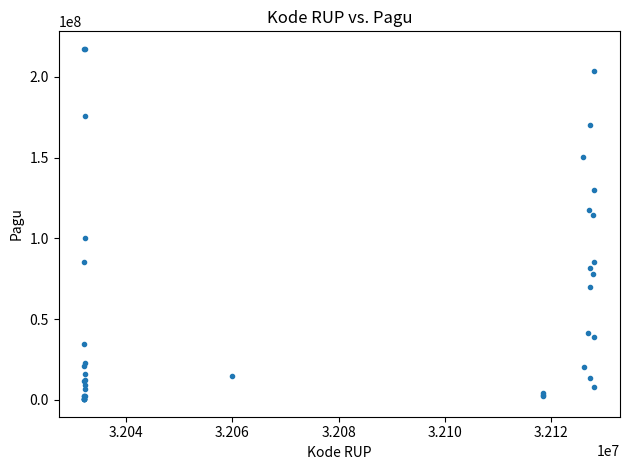

What Y value in the scatter plot is closest to 108830000?

114296000